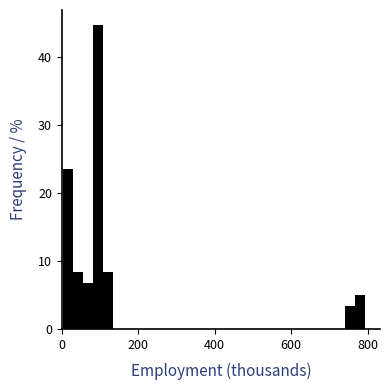

Around what value on the x-axis is the tallest bar? Give the approximate position of its centre, as read against the axis.

100